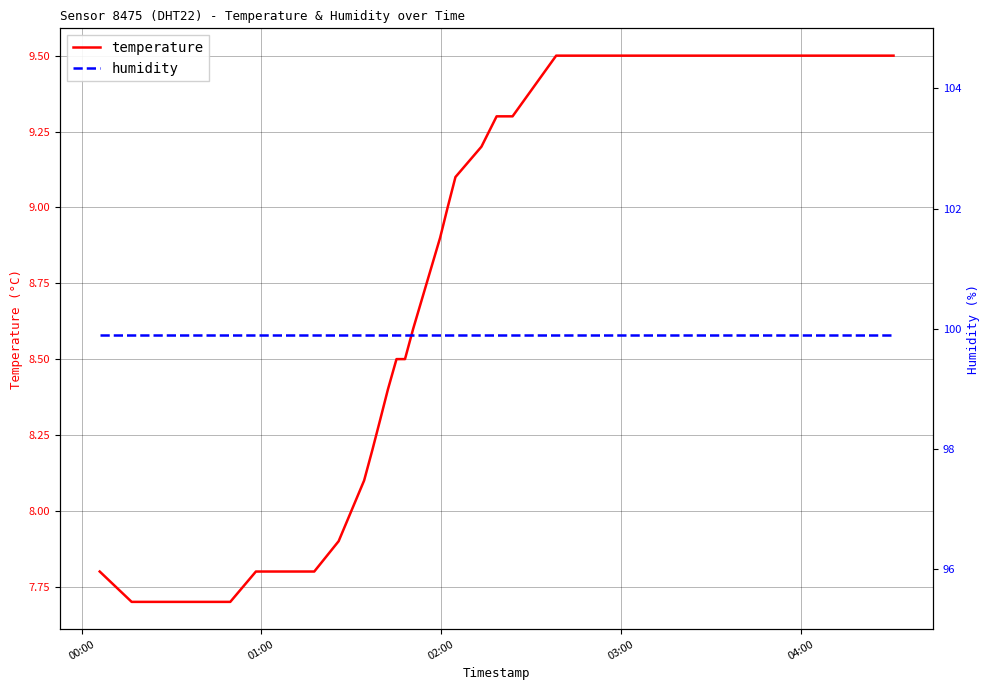

What is the maximum value for temperature?

9.5